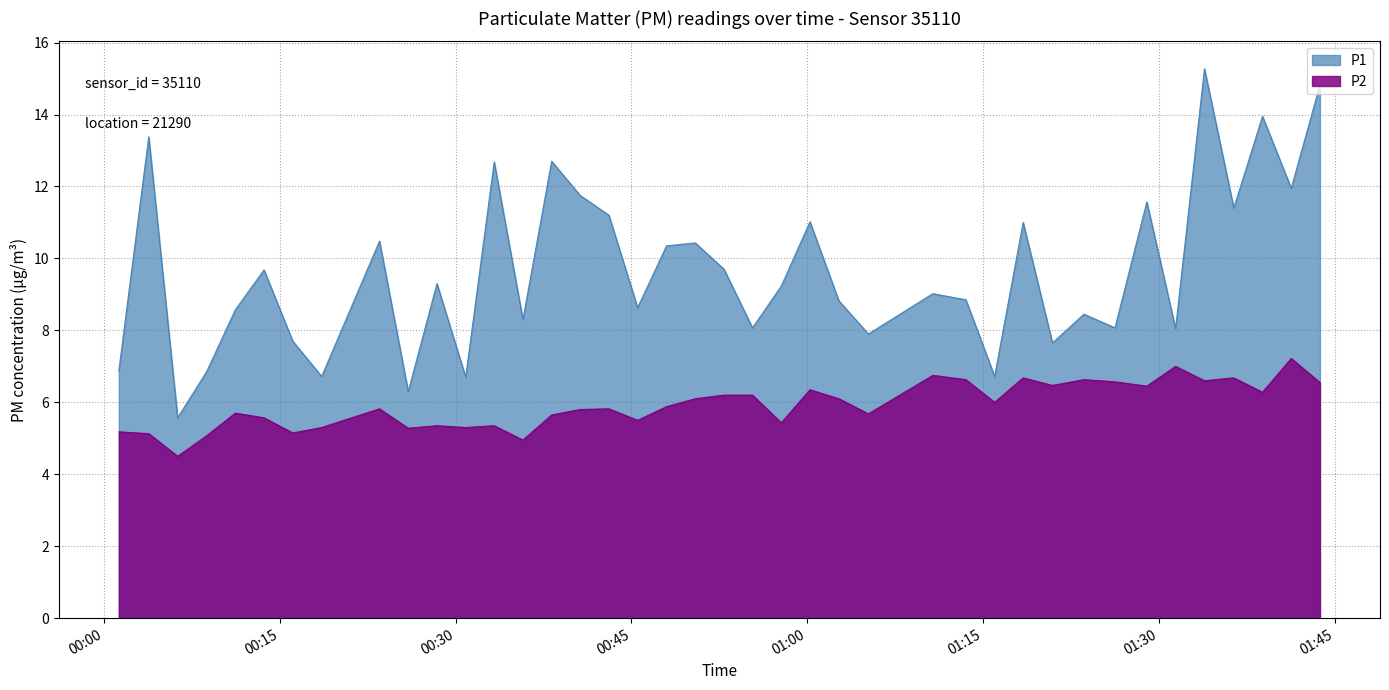

Which series has the largest total across all categories?

P1